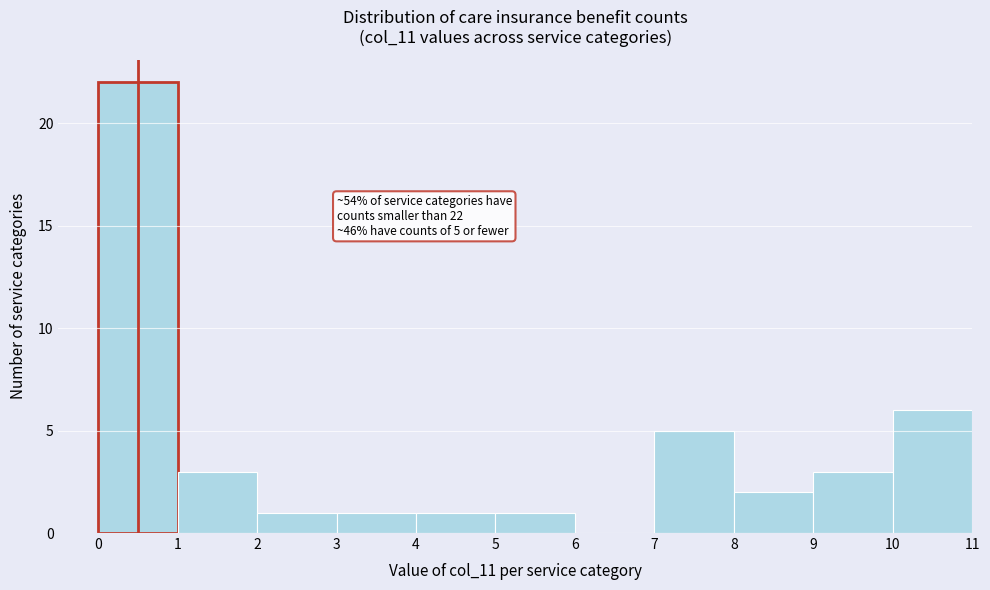

Over which range of the x-axis is the bar tallest?

0 to 1